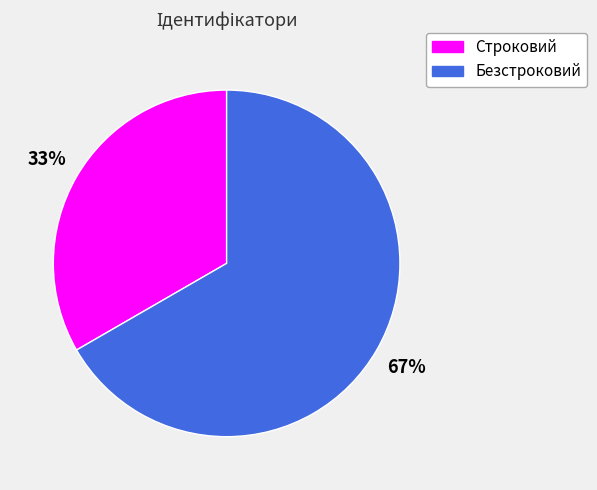

To the nearest percent, what percentage of the pie is Строковий?

33%